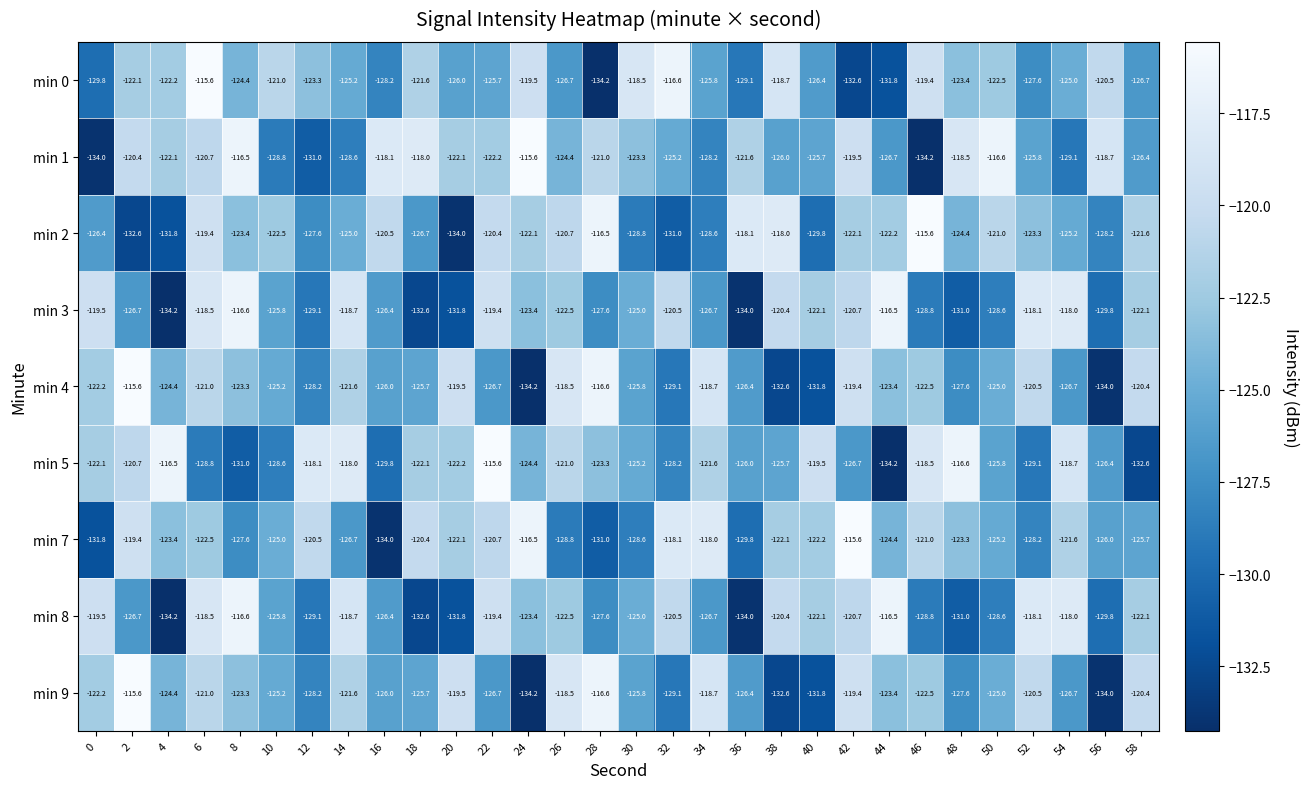

Which series has the largest total across all categories?

min 1